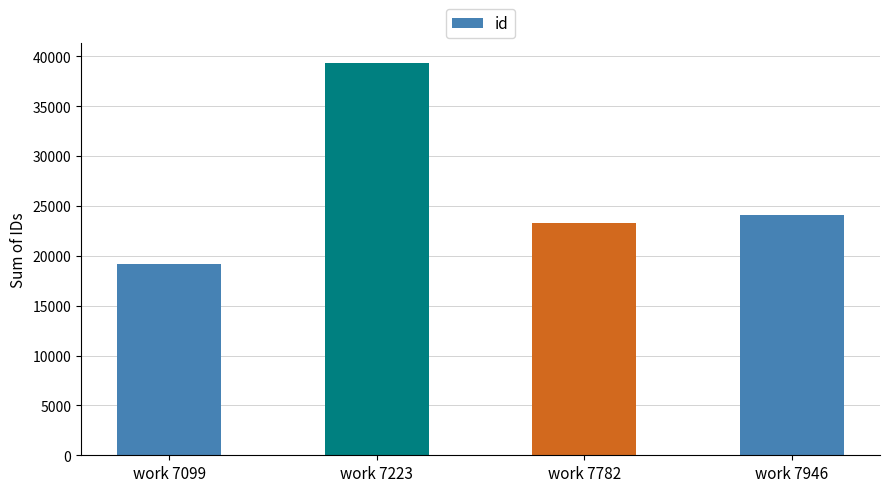

Reading right to left, transcribe all the data shown in this chart.

work 7946=24101	work 7782=23328	work 7223=39393	work 7099=19203